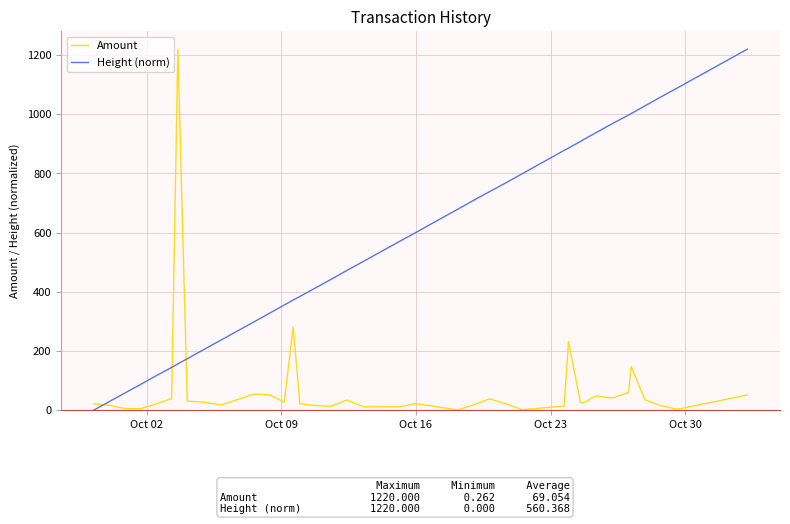

Rank the series by their average value, from highest to lowest.

Height (norm), Amount